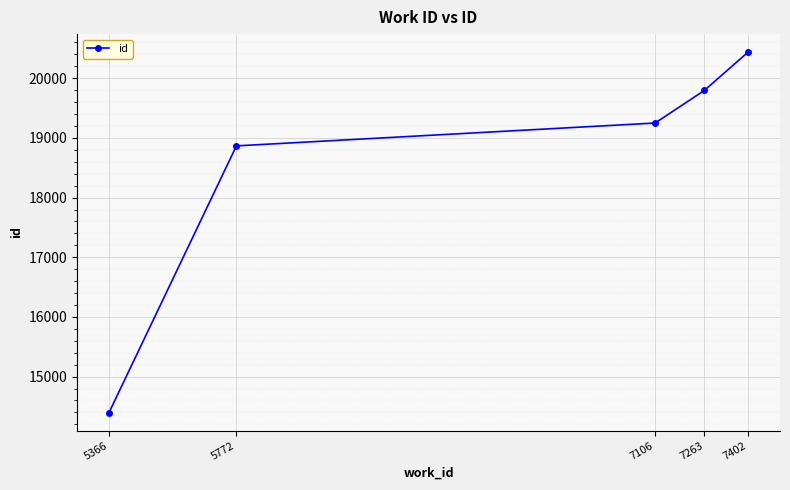

What is the value of the 2nd point from the left?

18867